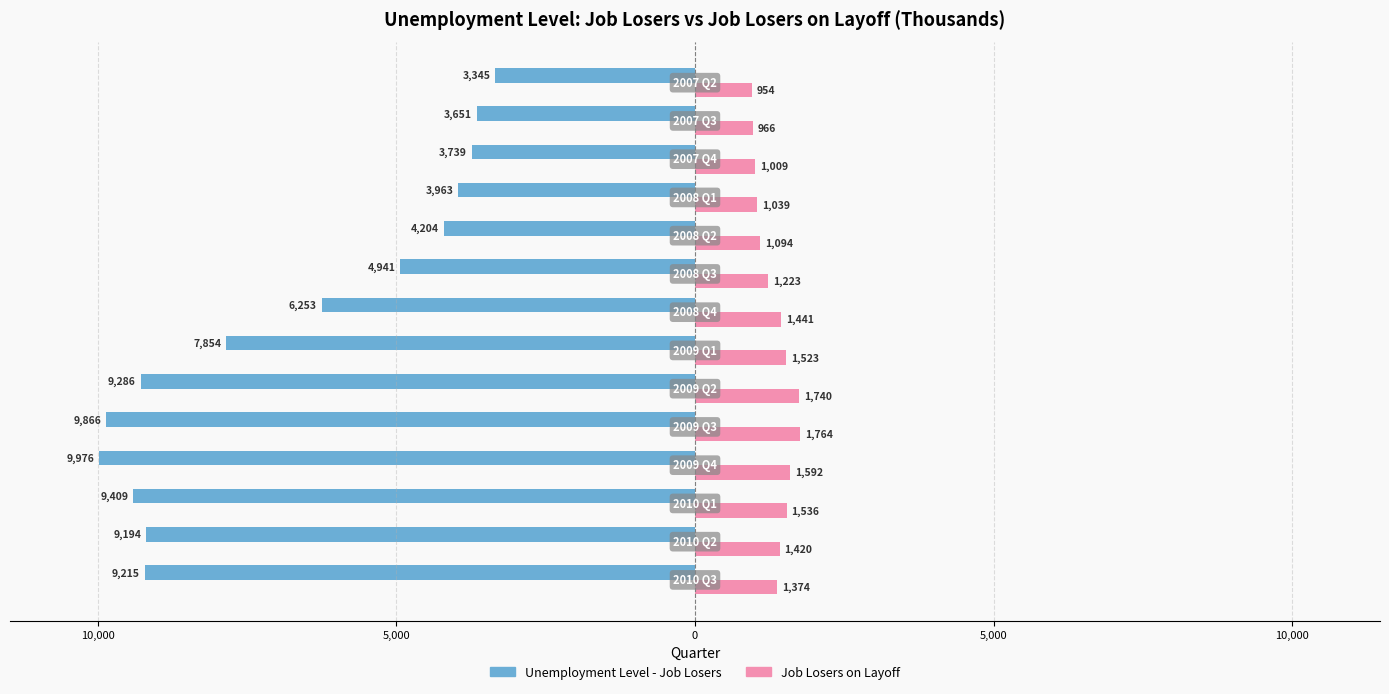

What are all the series names shown in the legend?

Unemployment Level - Job Losers, Job Losers on Layoff